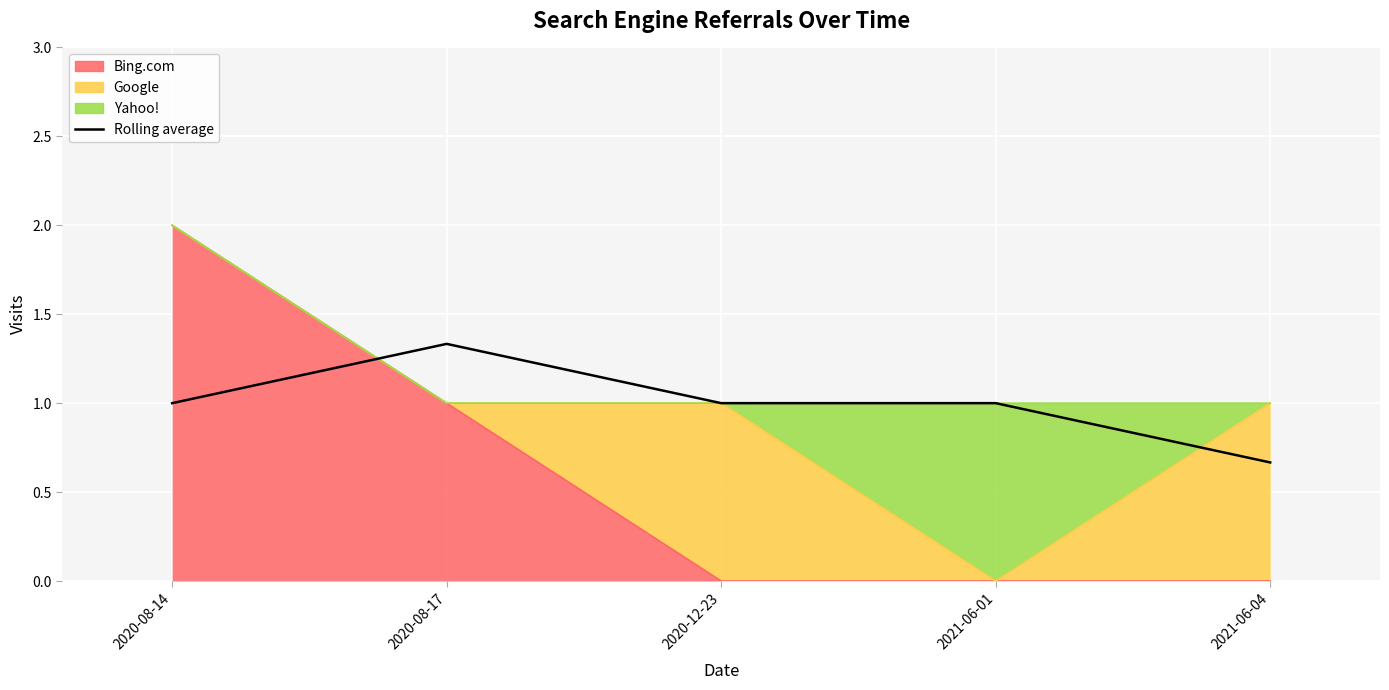

True or false: the data has more than 1 interior local peaks.

False